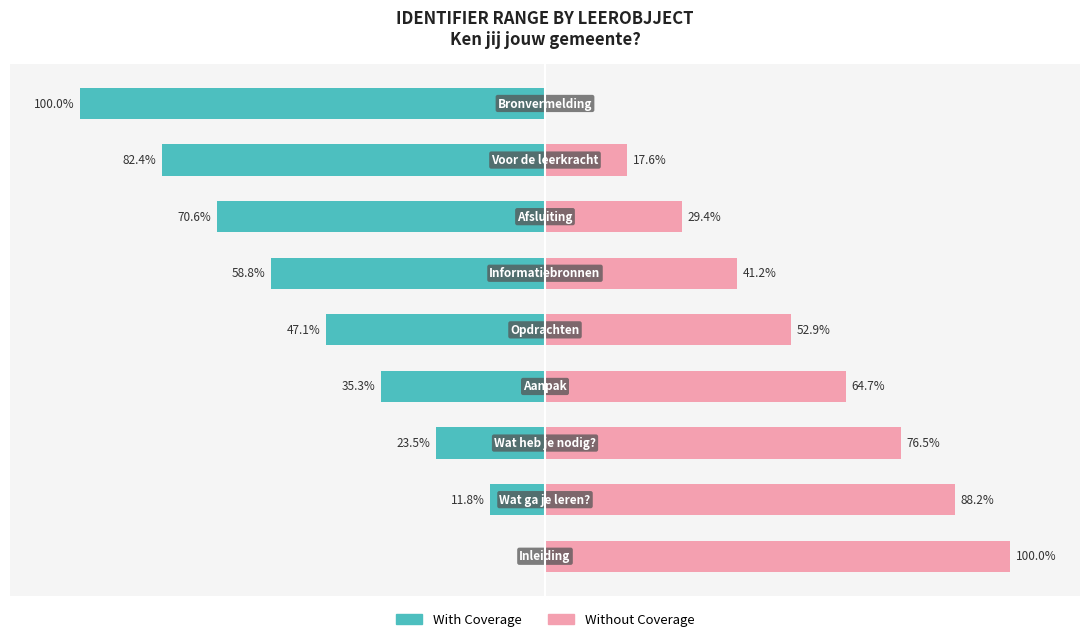

What is the sum of the With Coverage values at 5 and 6?

-129.4